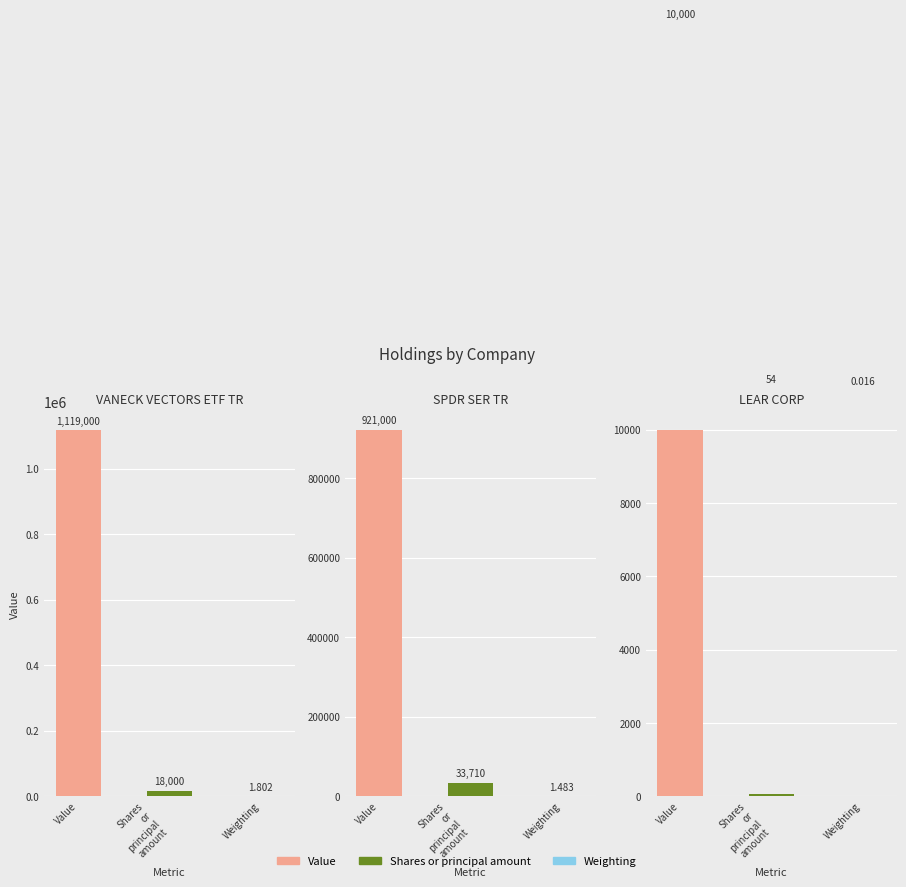

At which label does Shares or principal amount first exceed 18000?

SPDR SER TR